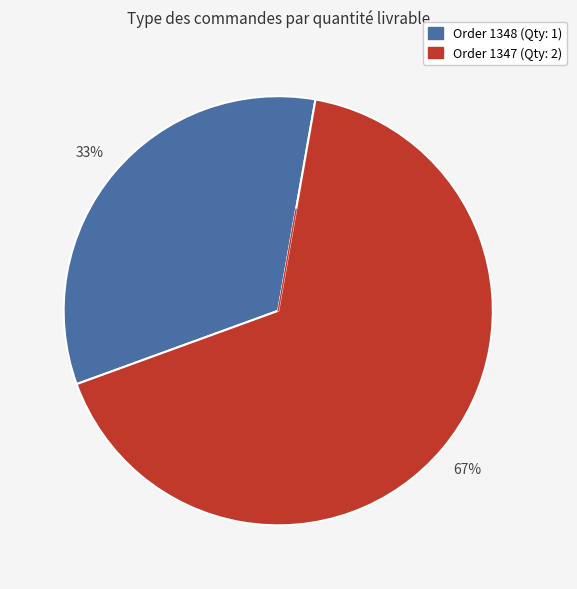

How many segments does this pie chart have?

2